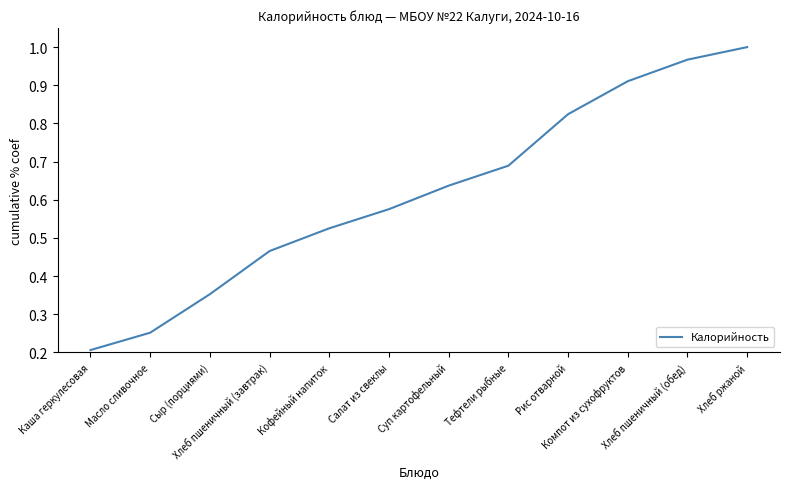

Is it true that the value at Суп картофельный is 1.0?

False